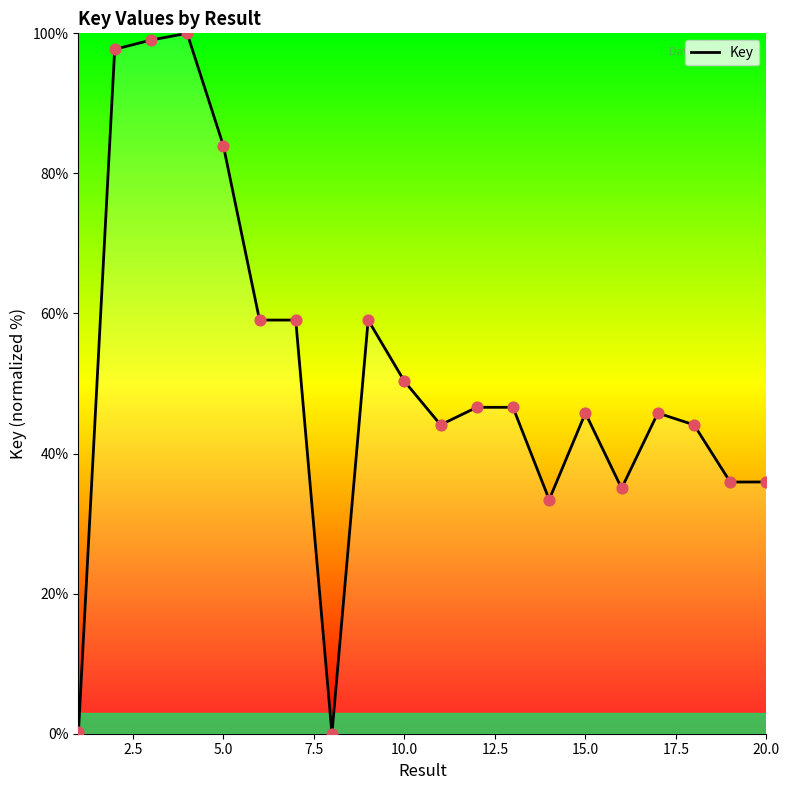

What is the difference between the maximum and minimum values?

100.0